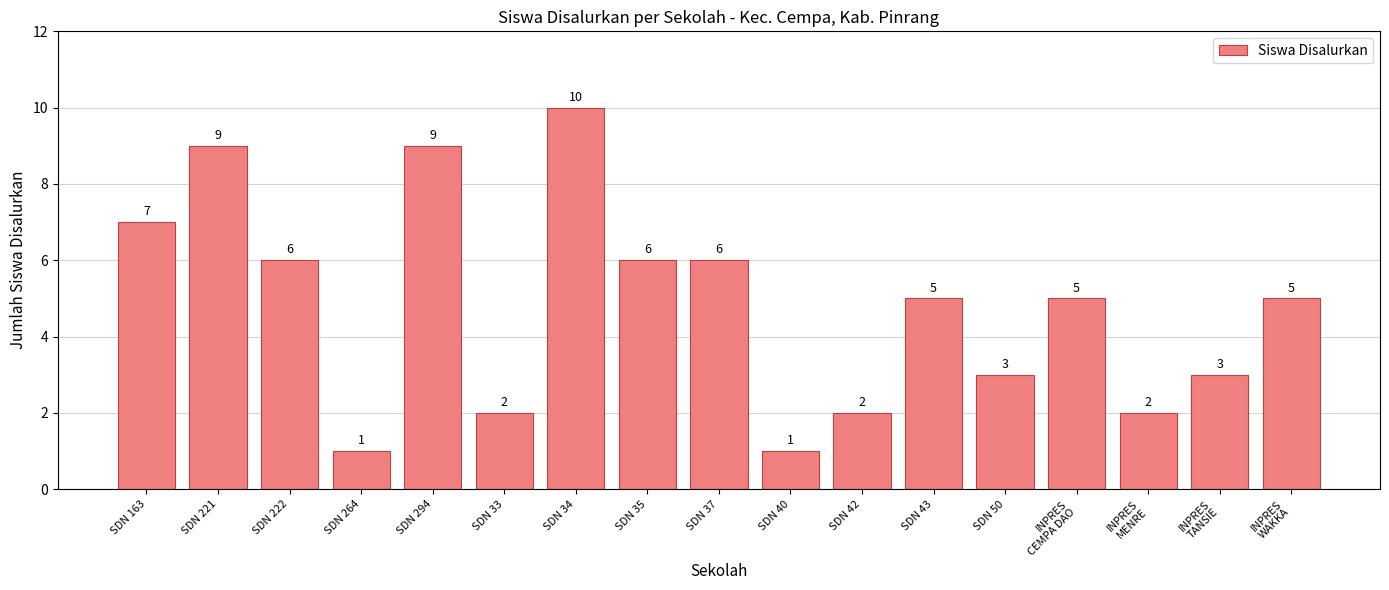

Reading left to right, extract all data points from this chart.

SDN 163=7	SDN 221=9	SDN 222=6	SDN 264=1	SDN 294=9	SDN 33=2	SDN 34=10	SDN 35=6	SDN 37=6	SDN 40=1	SDN 42=2	SDN 43=5	SDN 50=3	INPRES
CEMPA DAO=5	INPRES
MENRE=2	INPRES
TANSIE=3	INPRES
WAKKA=5